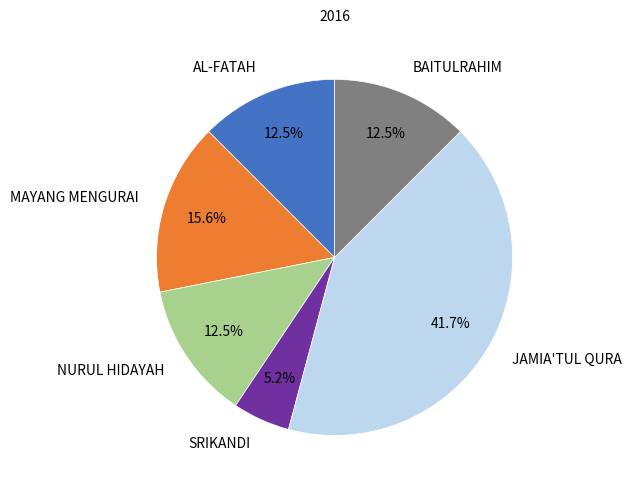

Which has a higher value, MAYANG MENGURAI or BAITULRAHIM?

MAYANG MENGURAI